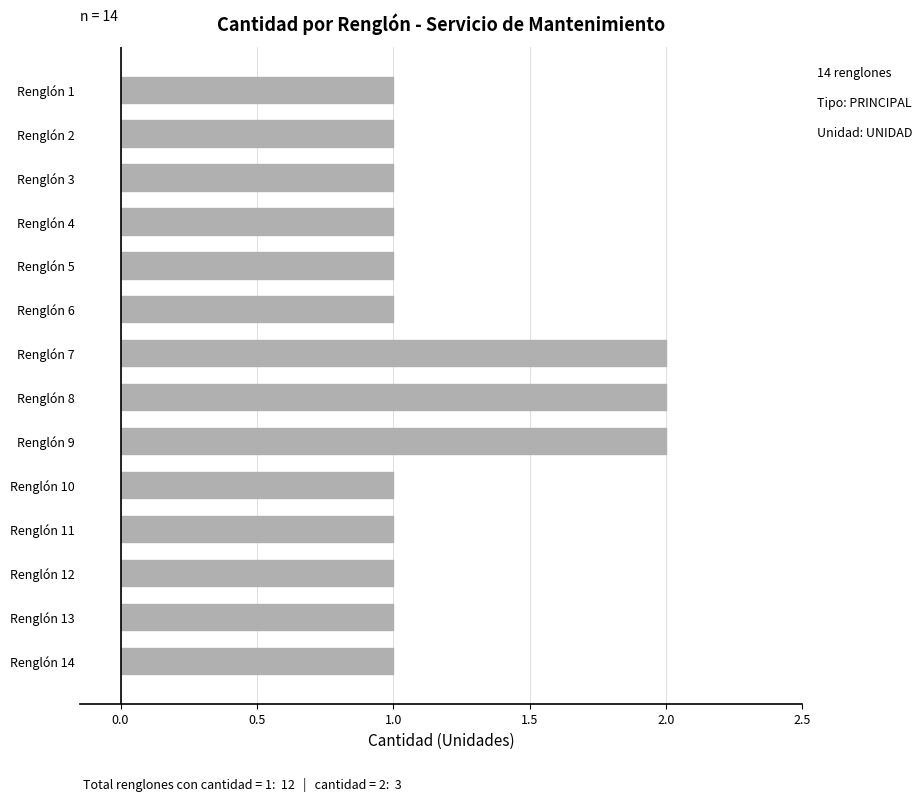

What is the value of the 4th bar from the top?

1